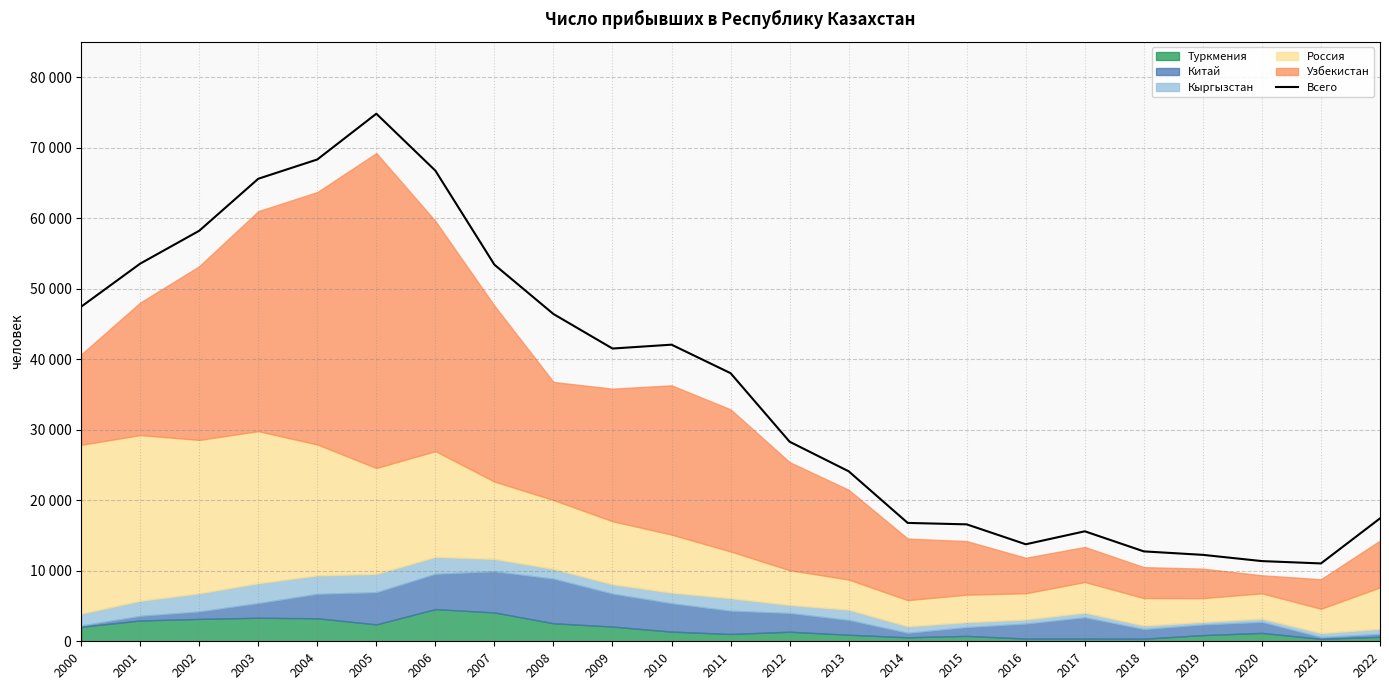

What is the sum of the values at 2002 and 2021?

69250